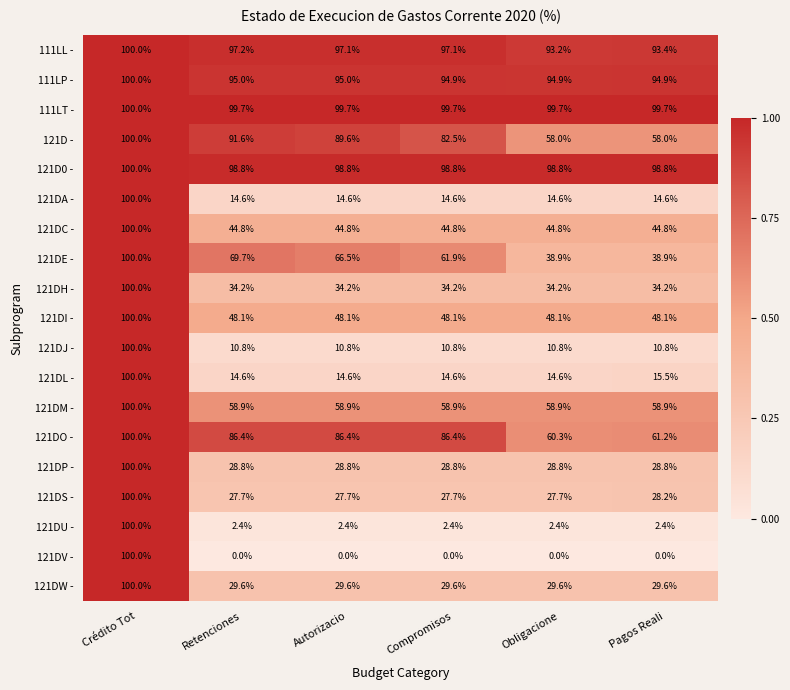

Which category has the highest value across all series?

Crédito Tot